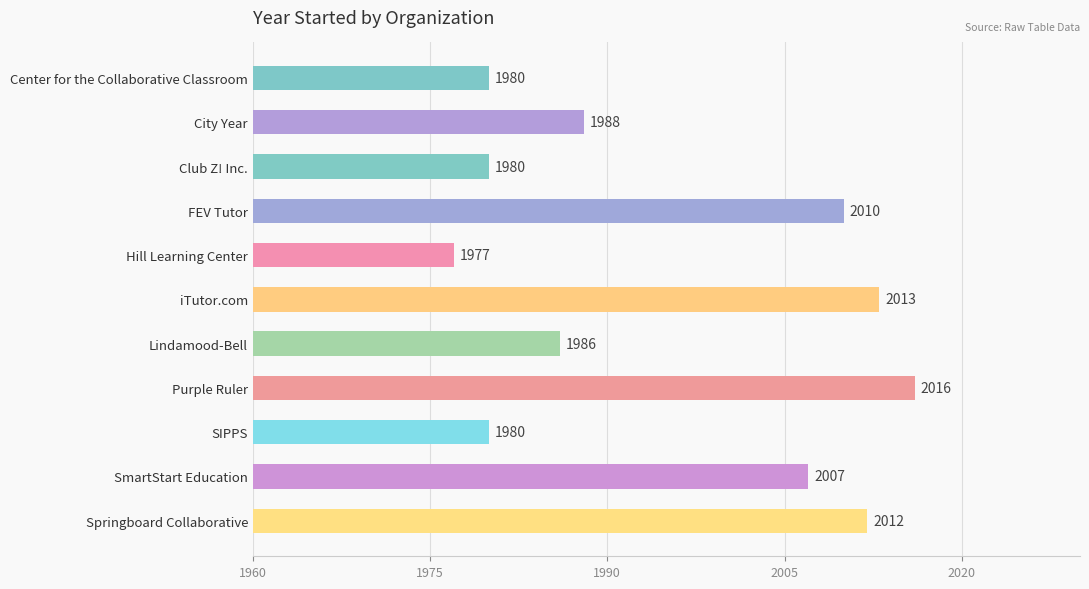

What is the difference between the second highest and minimum values?

36